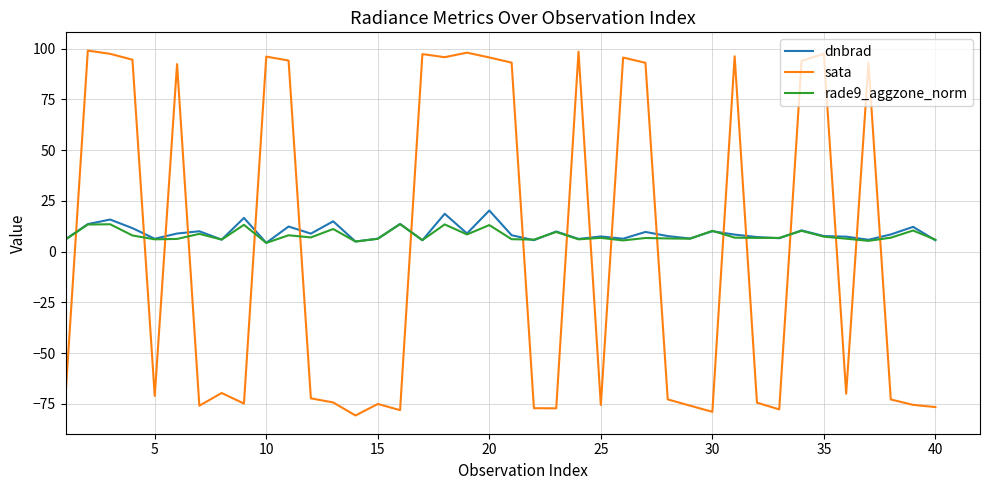

How many values in sata are above zero?

18